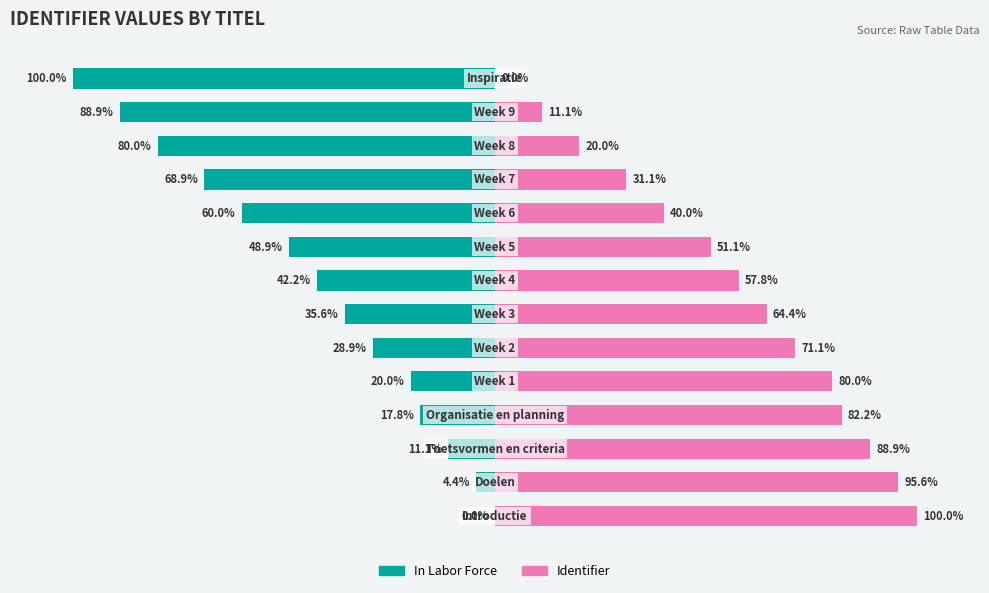

How many data points in Identifier are less than 64?

7